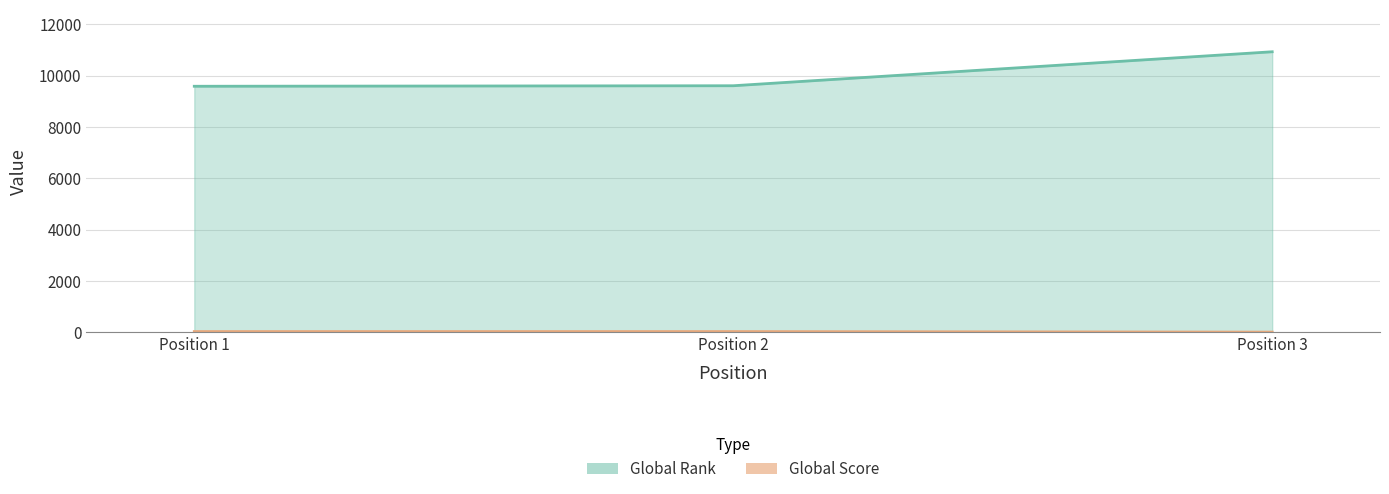

What is the difference between the highest and lowest values at Position 1?

9558